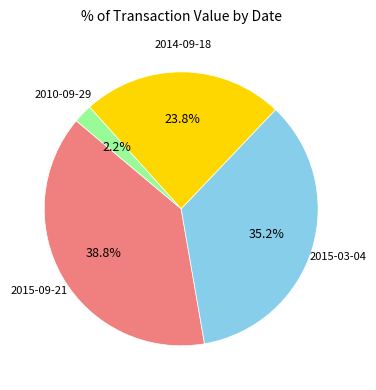

True or false: 2015-03-04 accounts for 35% of the total.

True